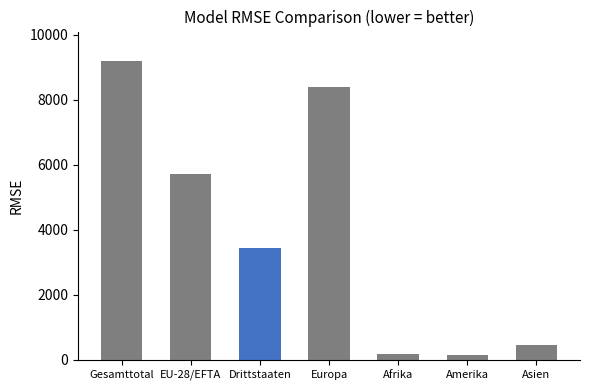

What is the smallest value displayed?

148